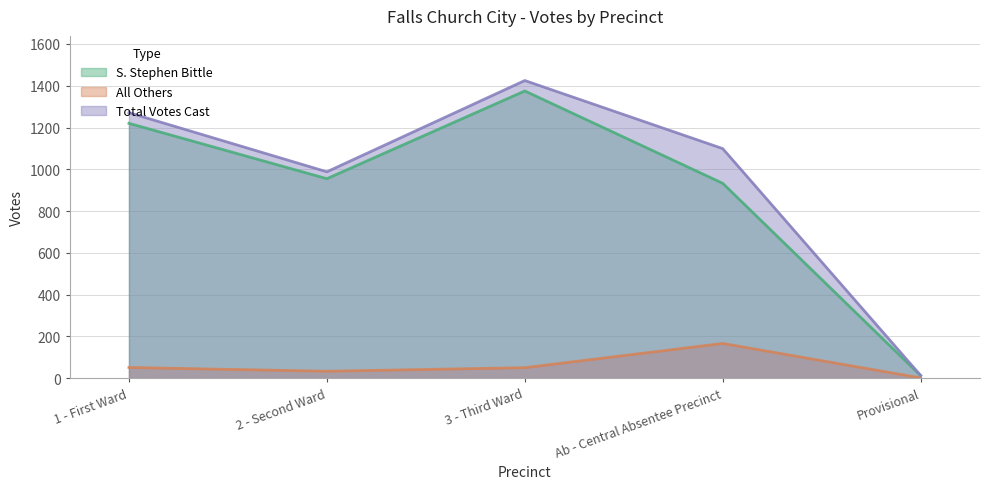

How many lines are shown in the chart?

3